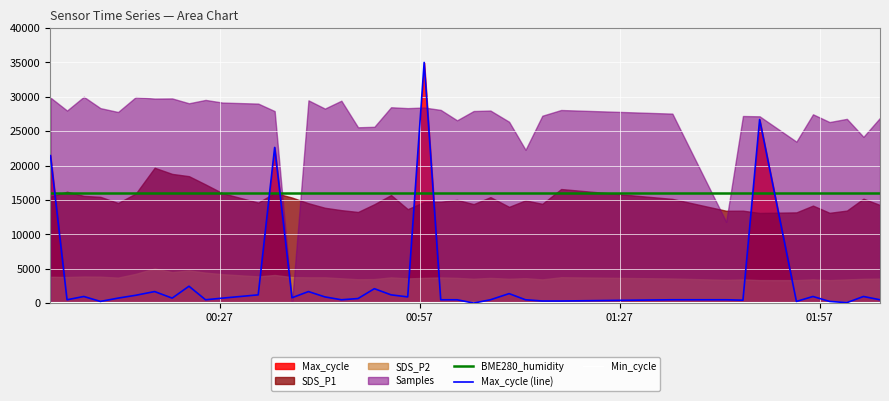

Which series has the largest range (max minus min)?

Max_cycle (line)